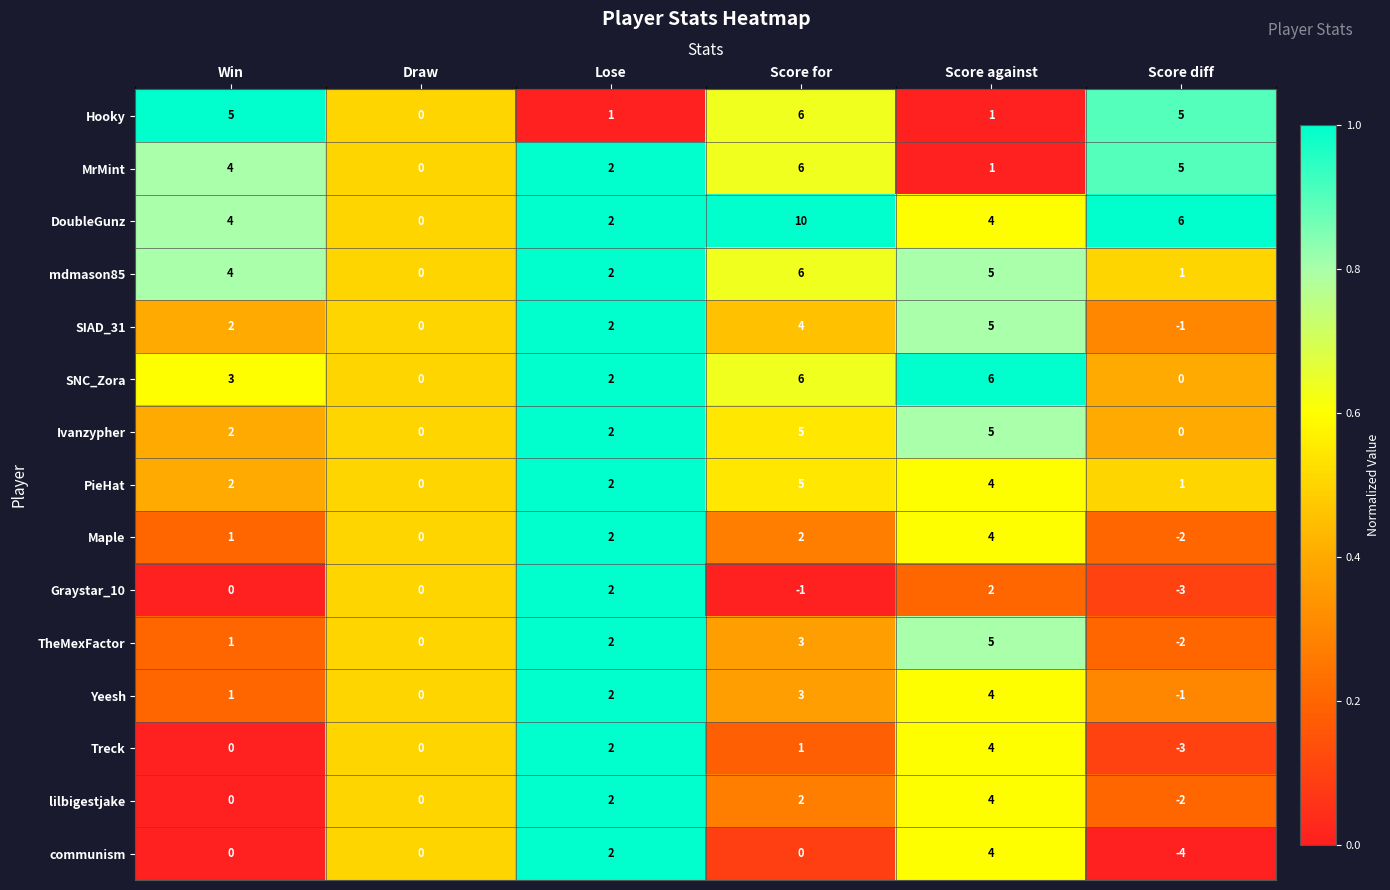

Which series has the largest total across all categories?

DoubleGunz